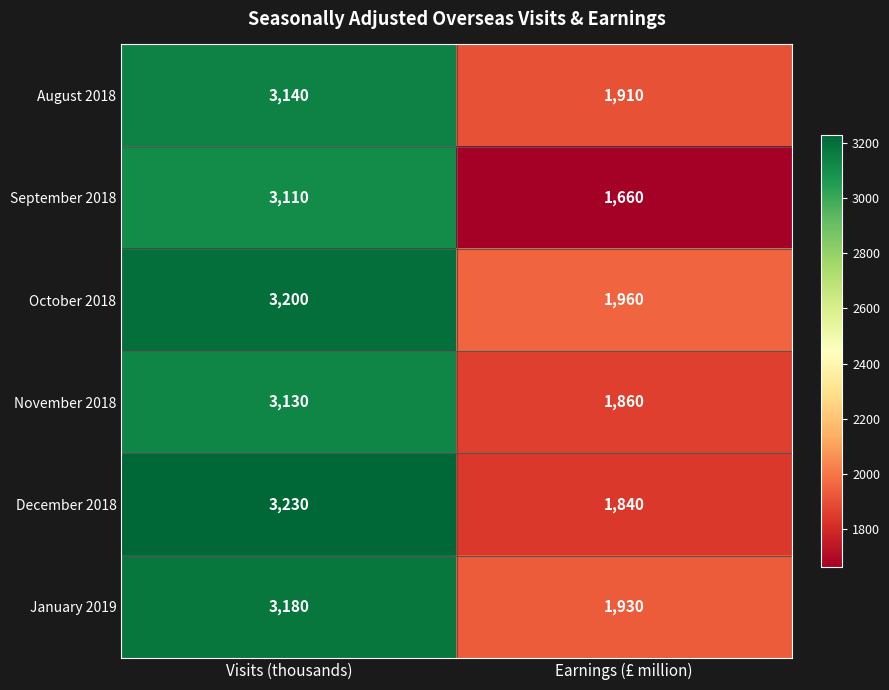

What is the total value across all series at Earnings (£ million)?

11160